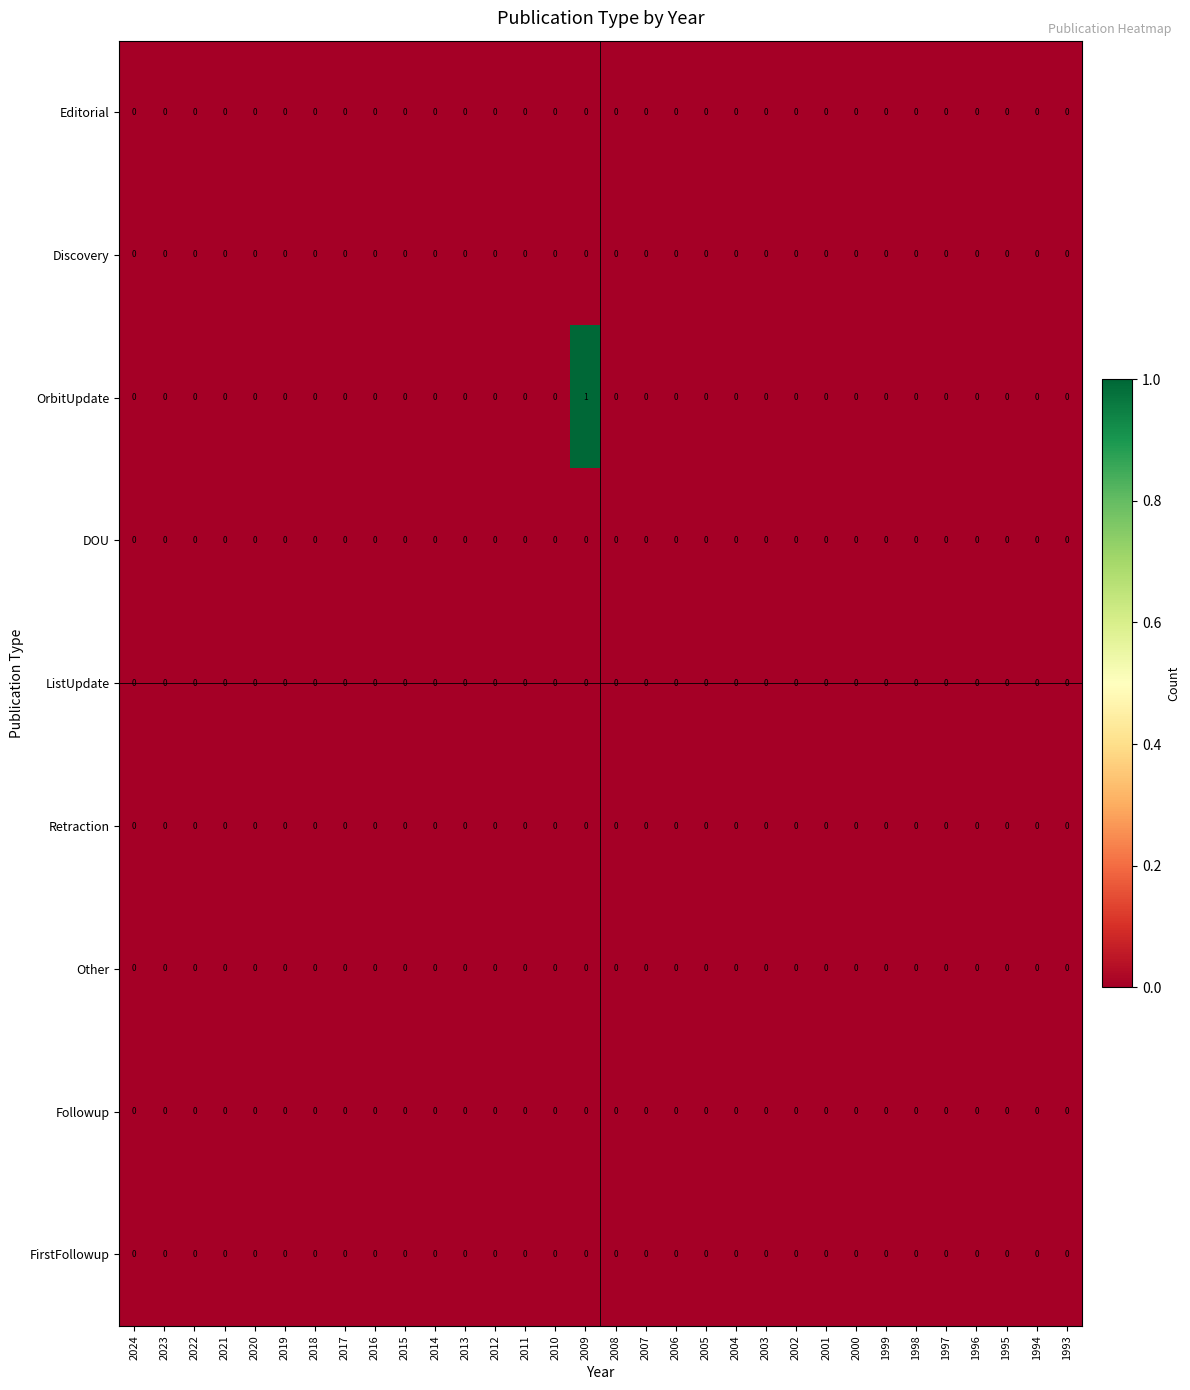

Which series has the largest total across all categories?

OrbitUpdate